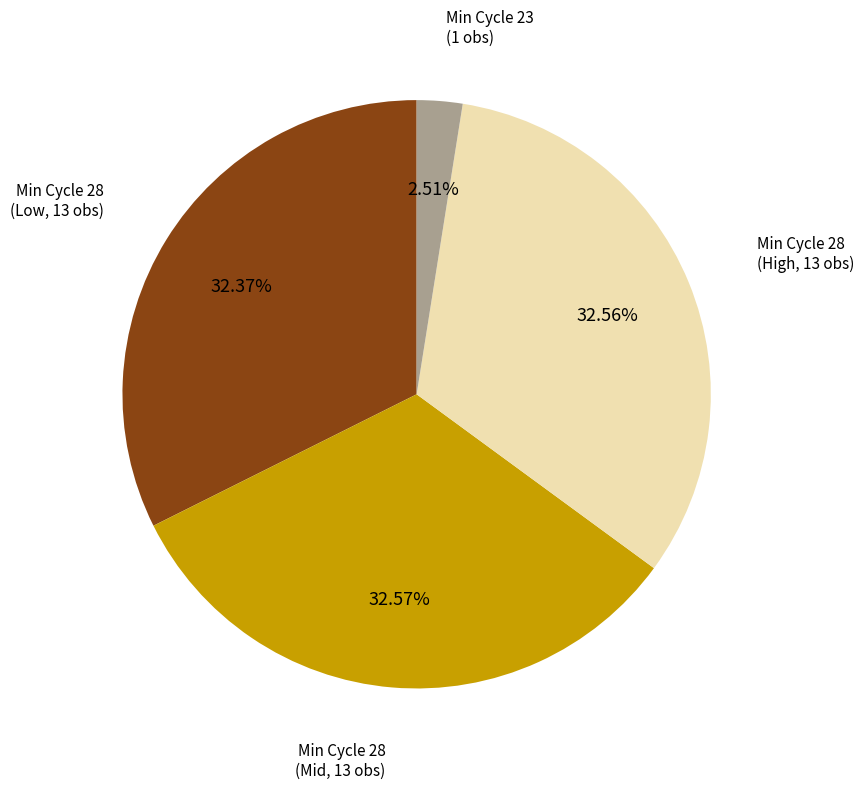

Is there any slice that represents more than half of the pie?

No